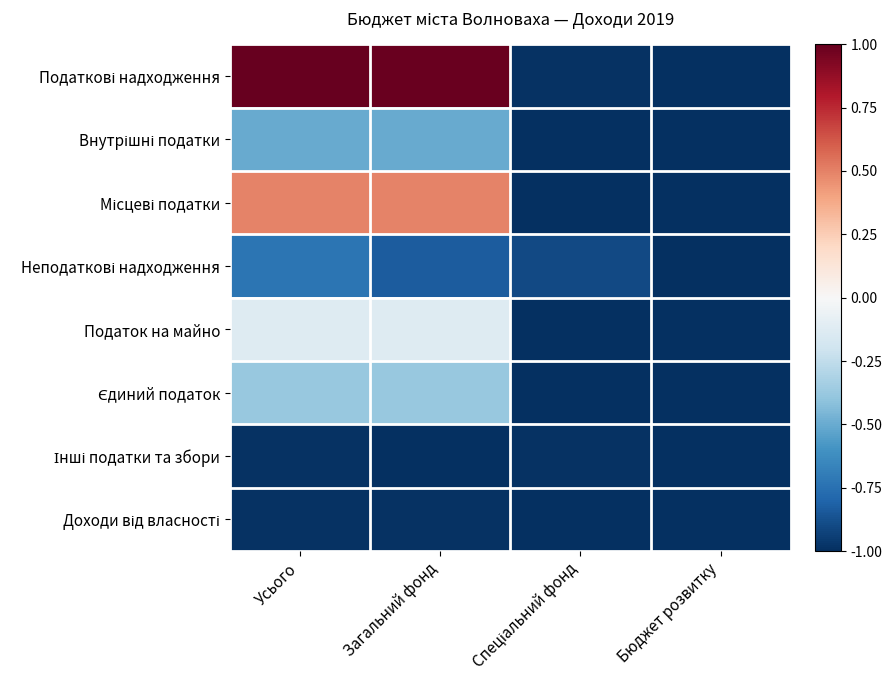

At Спеціальний фонд, list the series in order from largest to smallest.

Неподаткові надходження, Податкові надходження, Інші податки та збори, Внутрішні податки, Місцеві податки, Податок на майно, Єдиний податок, Доходи від власності